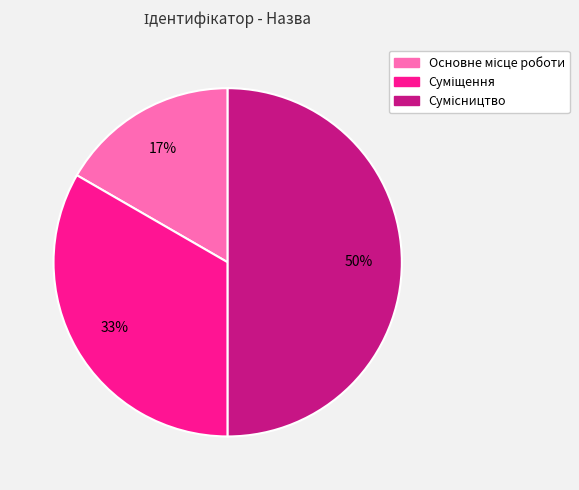

To the nearest percent, what is the difference between the largest and smallest slice percentages?

33%